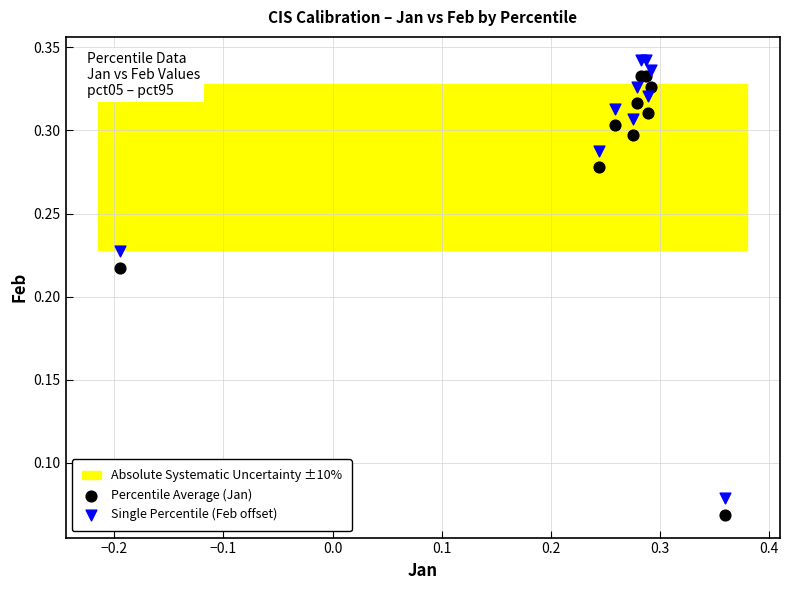

What is the X range (max minus min) for the scatter plot?

0.6